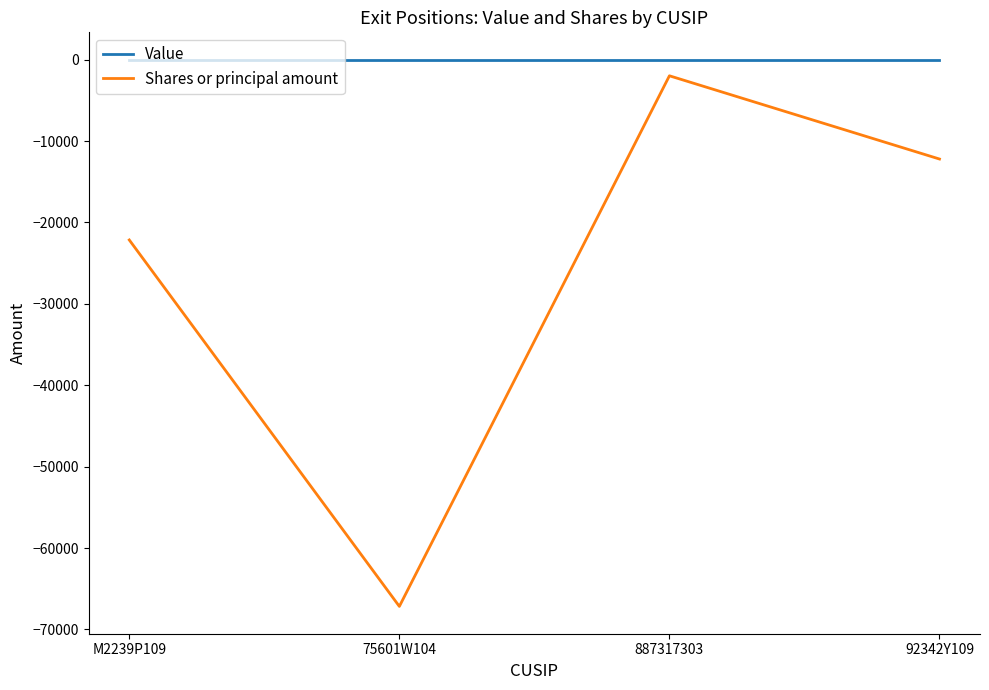

What position from the right is M2239P109?

4